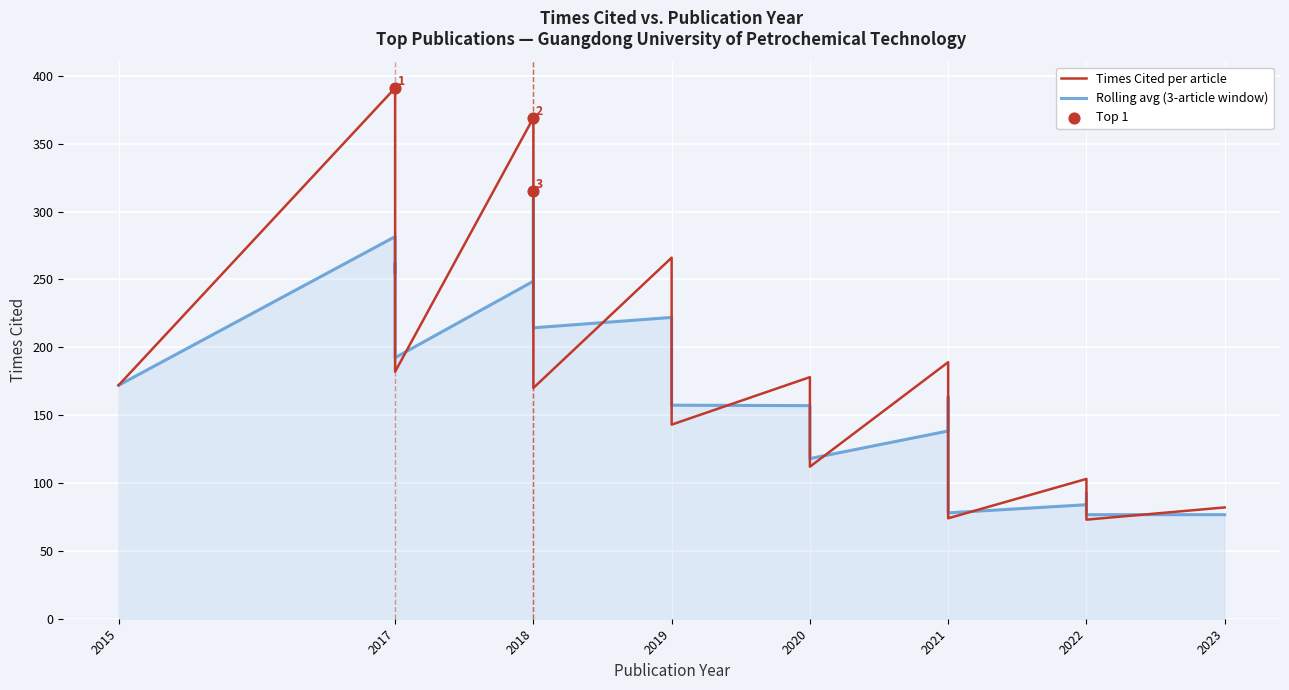

Which series reaches the maximum Y coordinate?

Times Cited per article